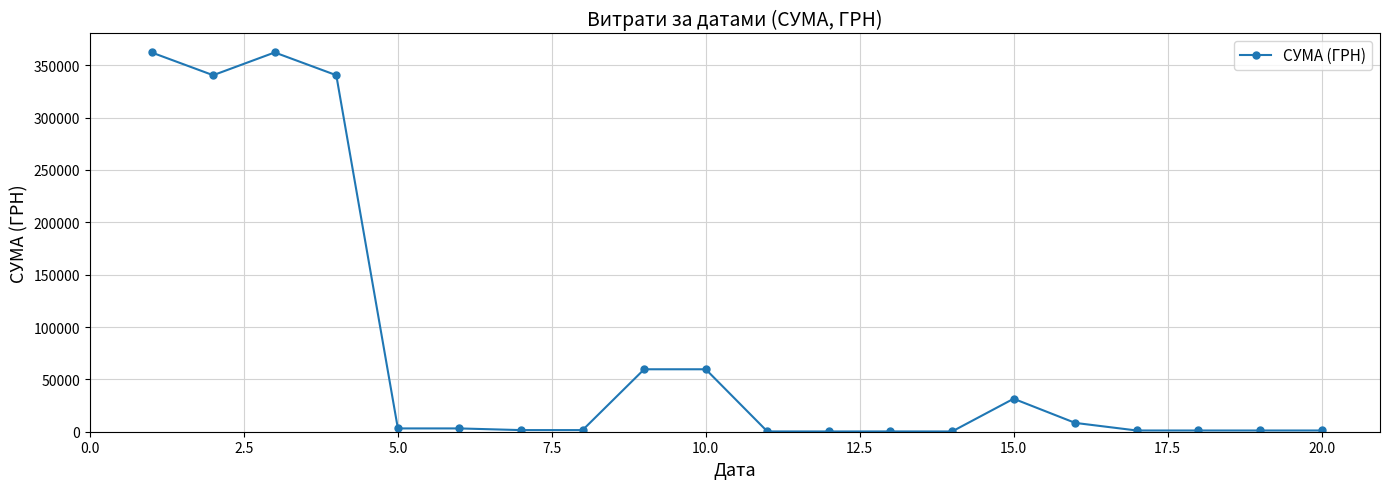

What is the maximum value shown in the chart?

362234.5